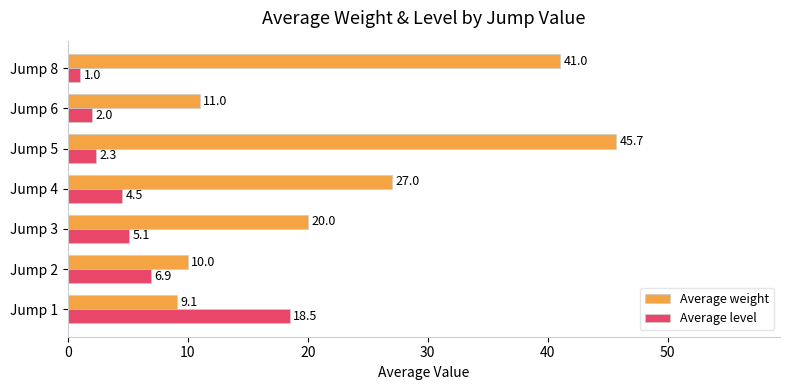

What is the minimum value shown in the chart?

1.0